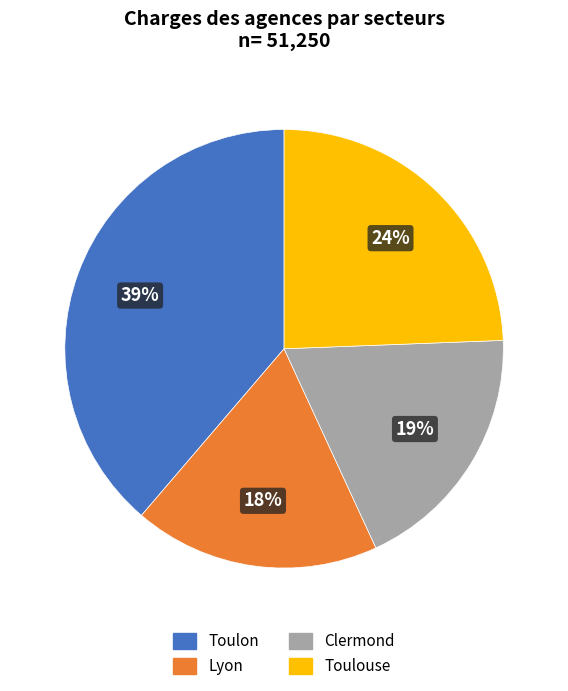

To the nearest percent, what portion does Toulon represent?

39%